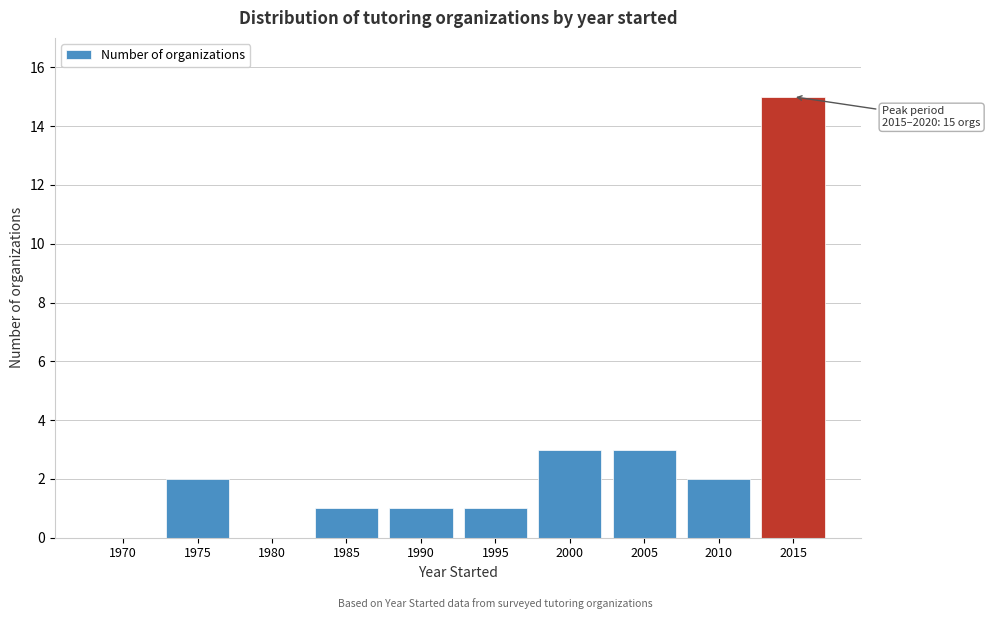

Reading left to right, transcribe all the data shown in this chart.

1970=0	1975=2	1980=0	1985=1	1990=1	1995=1	2000=3	2005=3	2010=2	2015=15